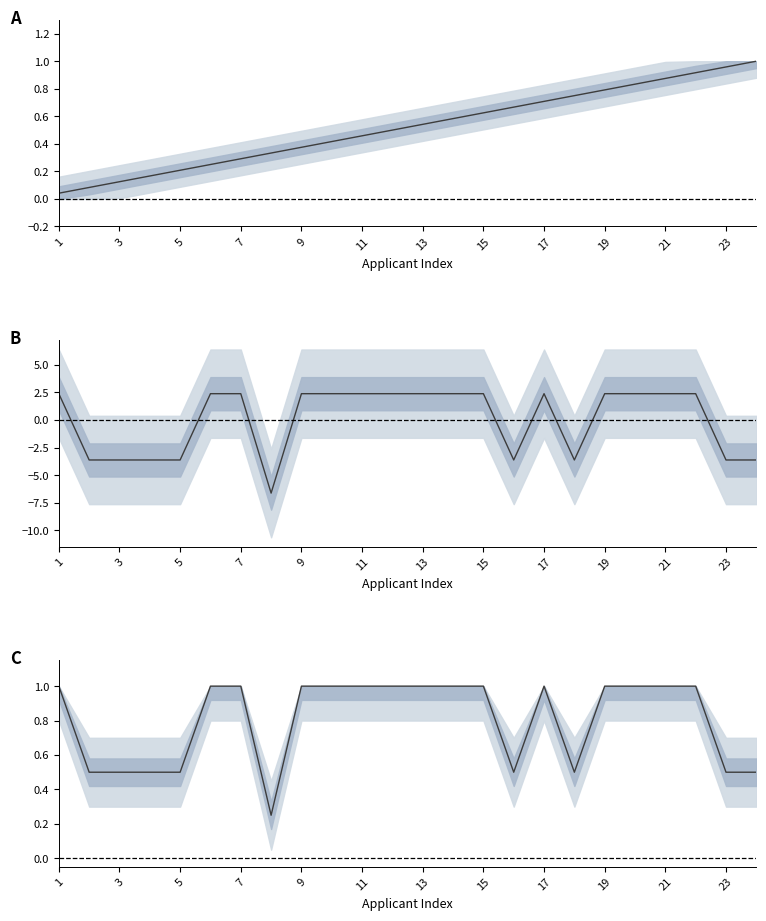

At which label does 序号 reach its minimum?

1